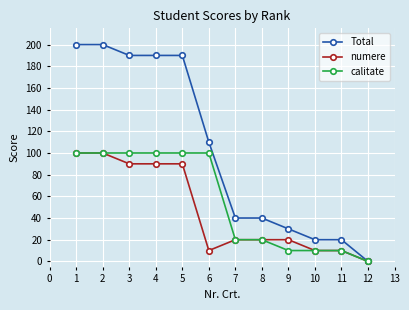

What is the maximum value shown in the chart?

200